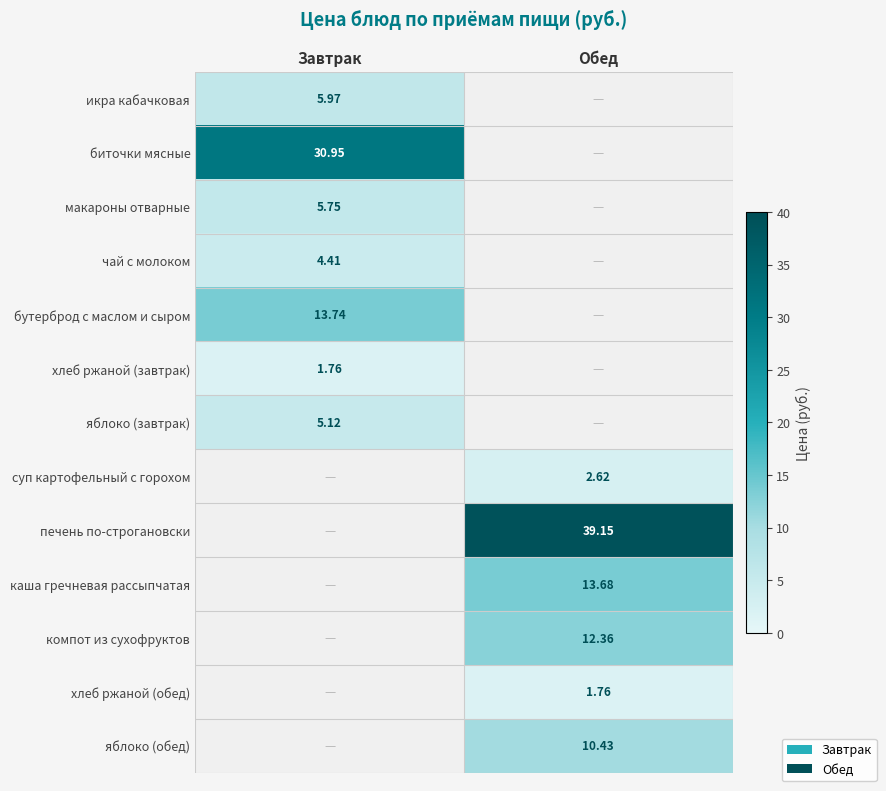

How many series are shown in this chart?

13